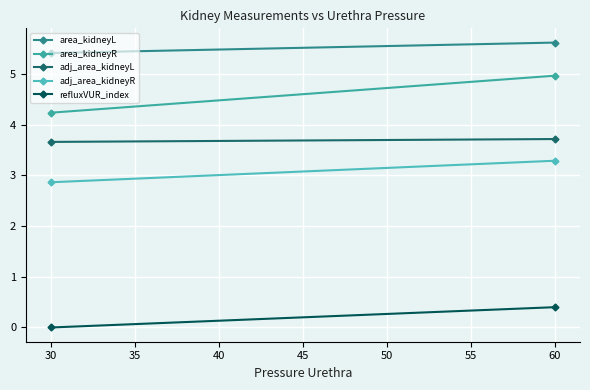

Between 25 and 30, which is larger?

30